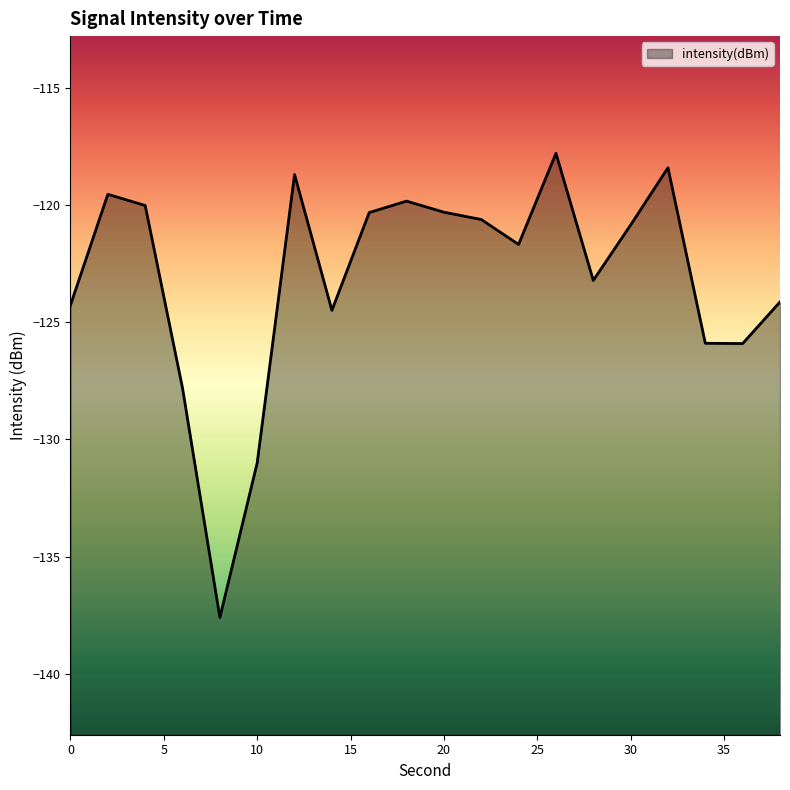

How many series are shown in this chart?

1